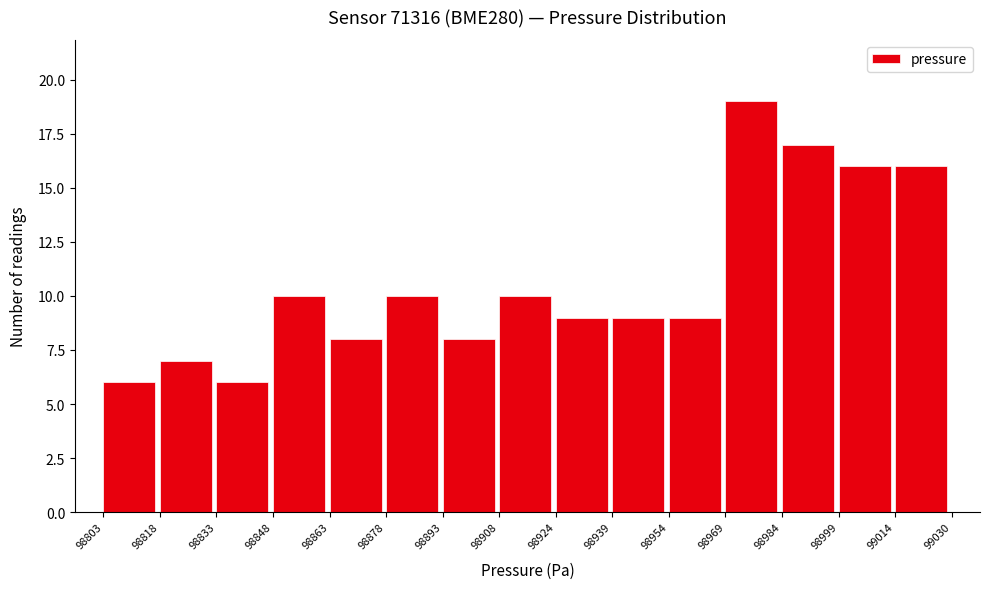

Reading left to right, list every bar in this chart as the range it spans on the x-axis followed by its height. The values are not printed on the chart, so give them approximately, as read against the axis.

98803 to 98818: 6
98818 to 98833: 7
98833 to 98848: 6
98848 to 98863: 10
98863 to 98878: 8
98878 to 98893: 10
98893 to 98908: 8
98908 to 98924: 10
98924 to 98939: 9
98939 to 98954: 9
98954 to 98969: 9
98969 to 98984: 19
98984 to 98999: 17
98999 to 99014: 16
99014 to 99030: 16